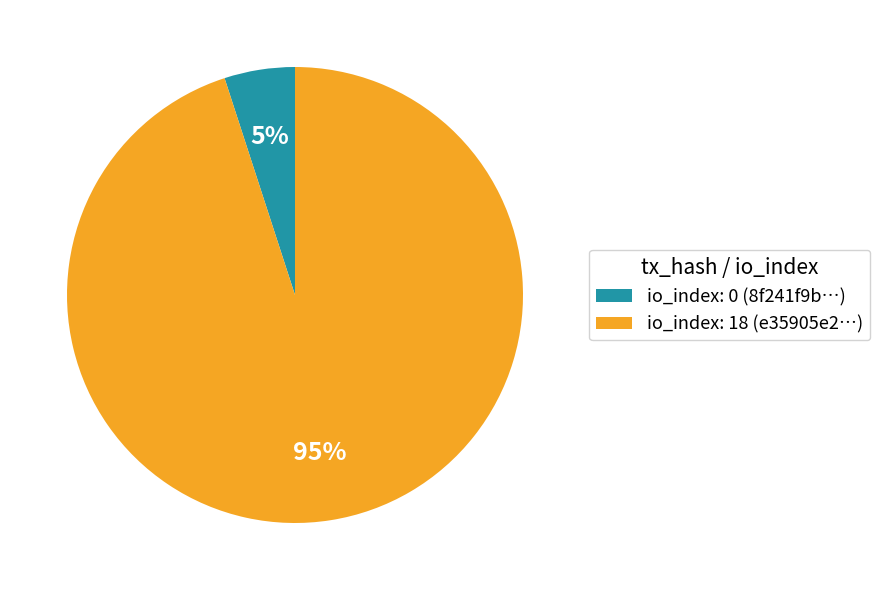

How many slices are in this pie chart?

2